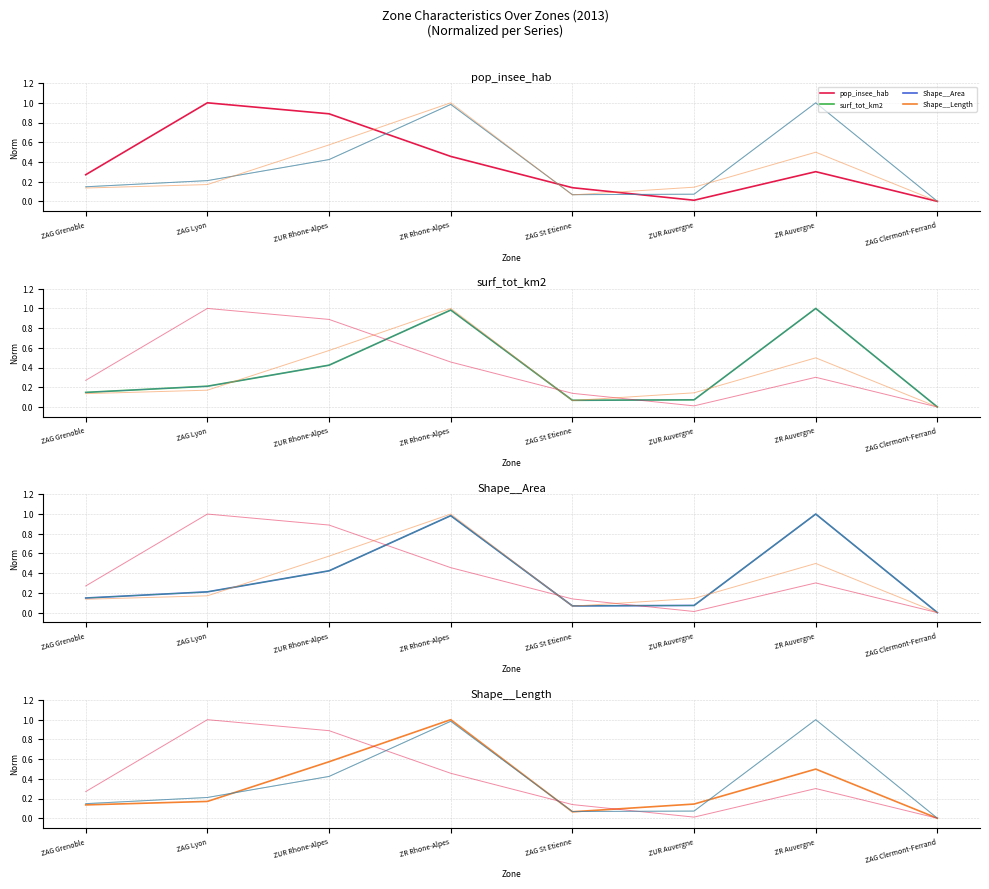

Rank the categories by pop_insee_hab value from lowest to highest.

ZAG Clermont-Ferrand, ZUR Auvergne, ZAG St Etienne, ZAG Grenoble, ZR Auvergne, ZR Rhone-Alpes, ZUR Rhone-Alpes, ZAG Lyon